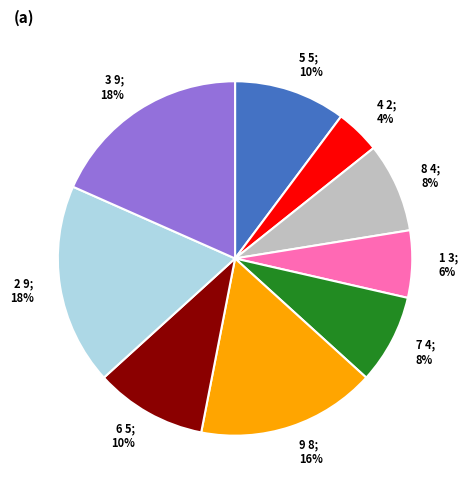

Does any single category account for the majority?

No